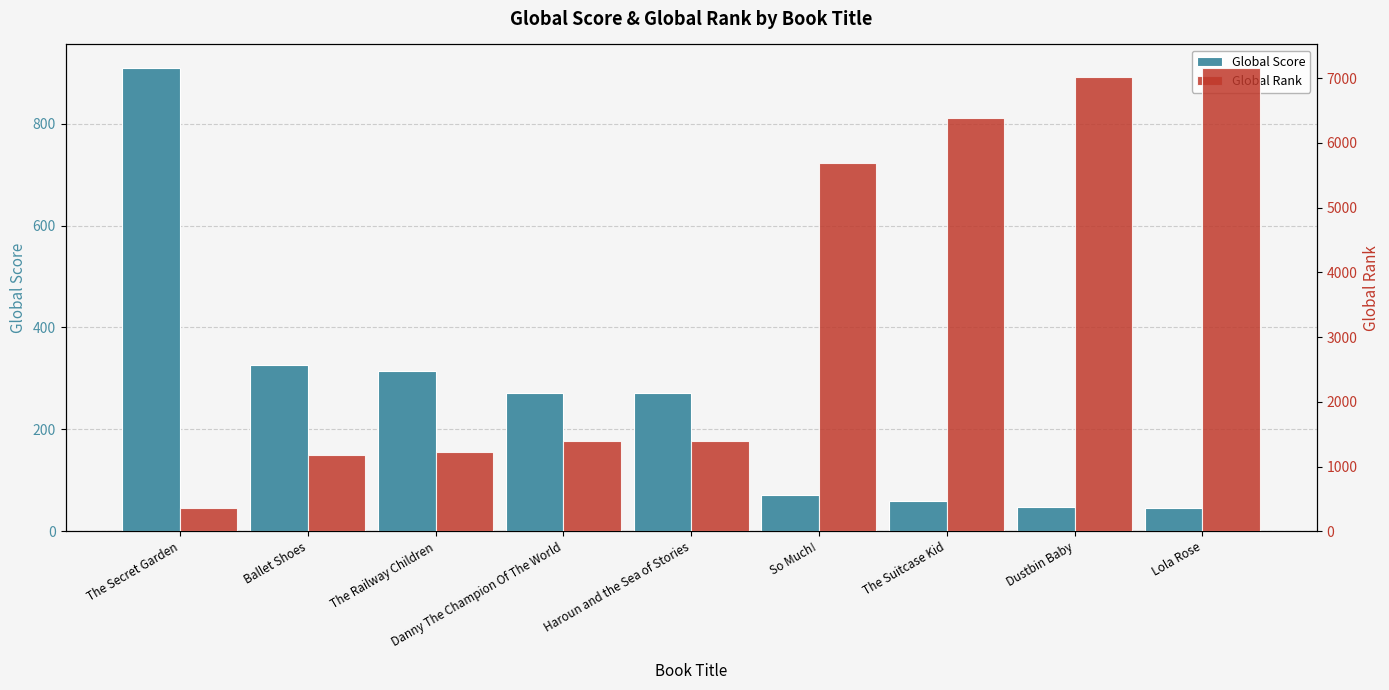

What is the highest value of the Global Rank series?

7163